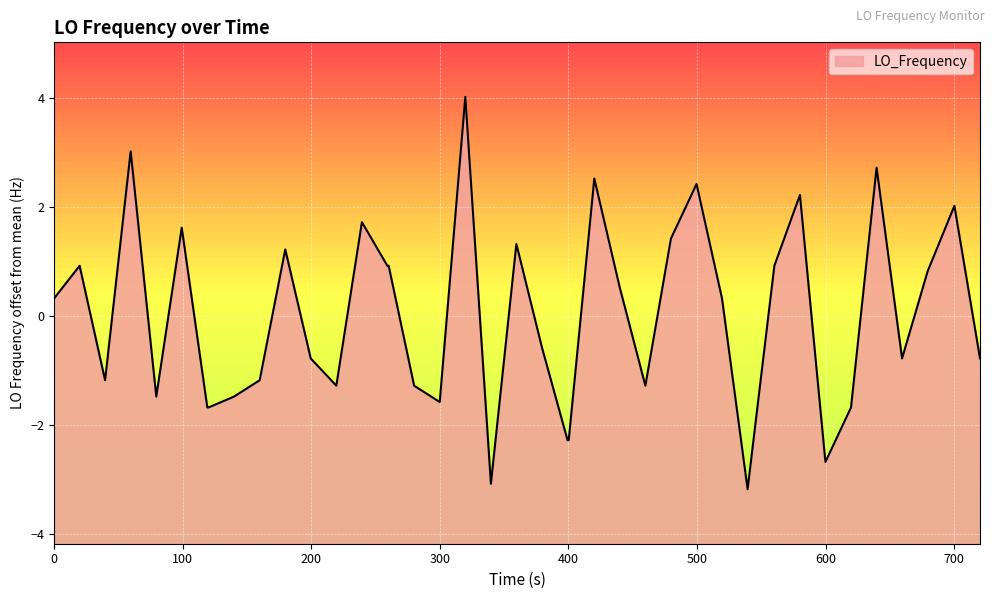

True or false: there are more than 2 points higher than both neighbors.

True